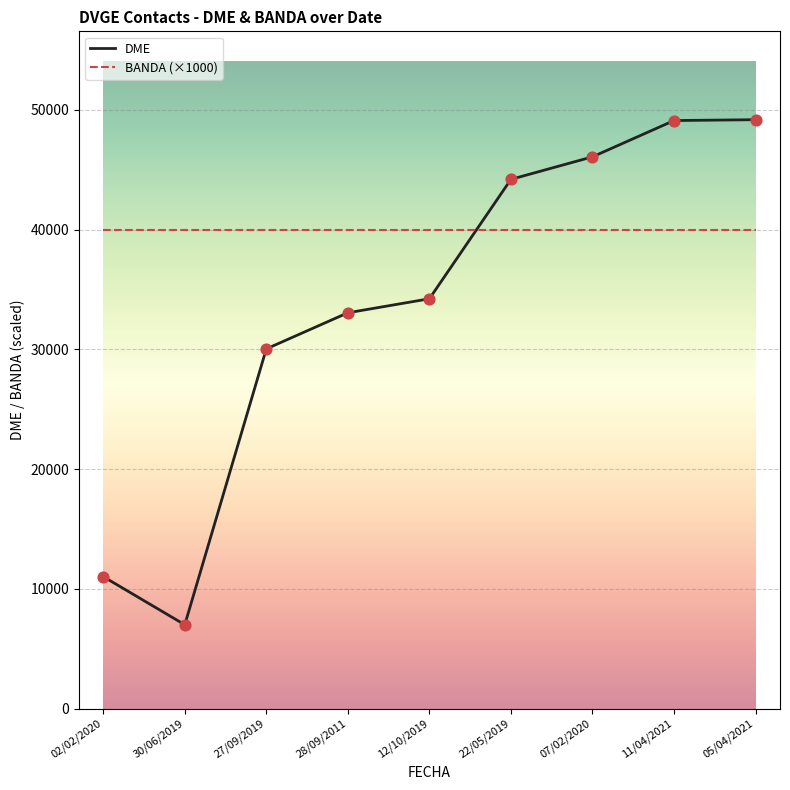

What are all the series names shown in the legend?

DME, BANDA (×1000)